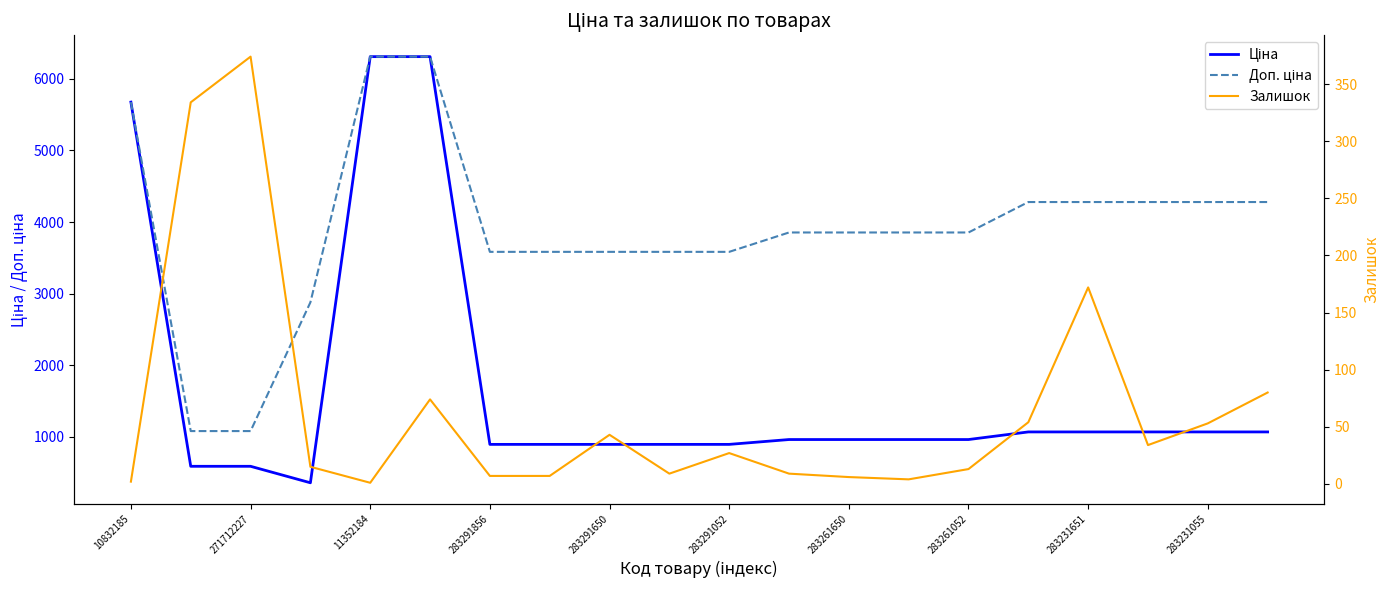

The Залишок series shows 117.2 at 283291052. True or false?

False